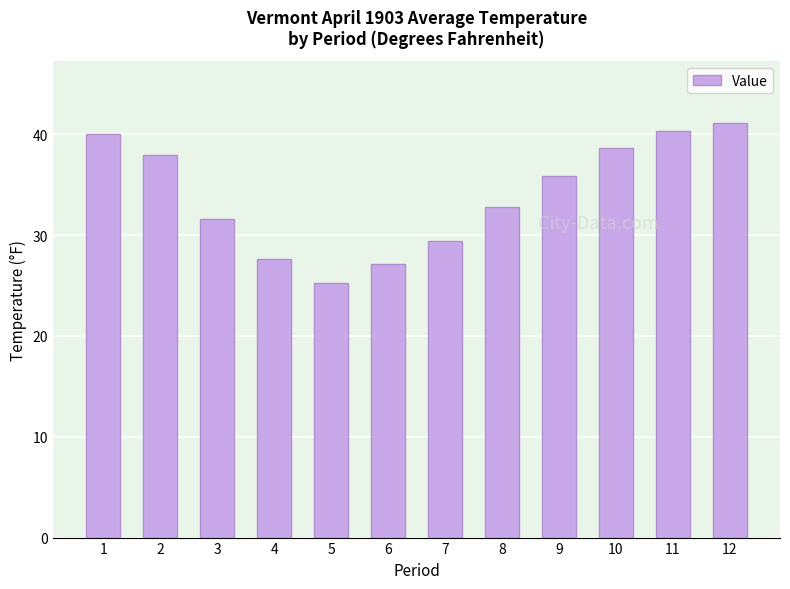

Count the number of data series in this chart.

1